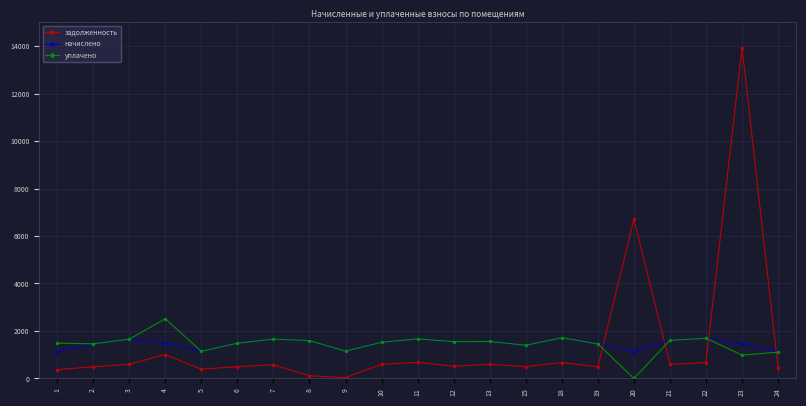

What is the difference between the начислено values at 18 and 12?

165.9